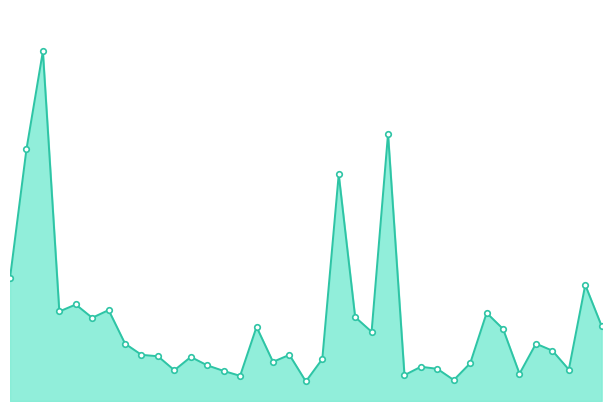

Which category has the lowest value across all series?

2000-11-04